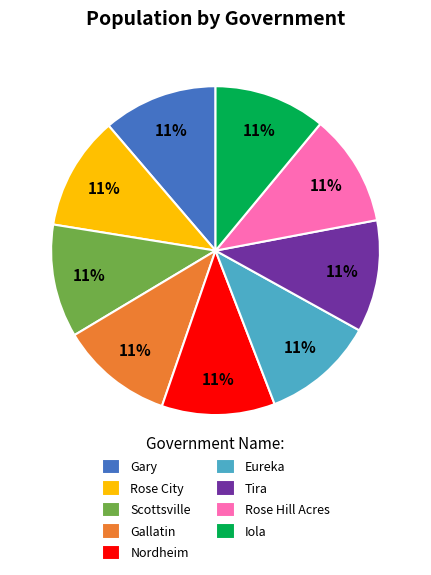

To the nearest percent, what portion does Nordheim represent?

11%